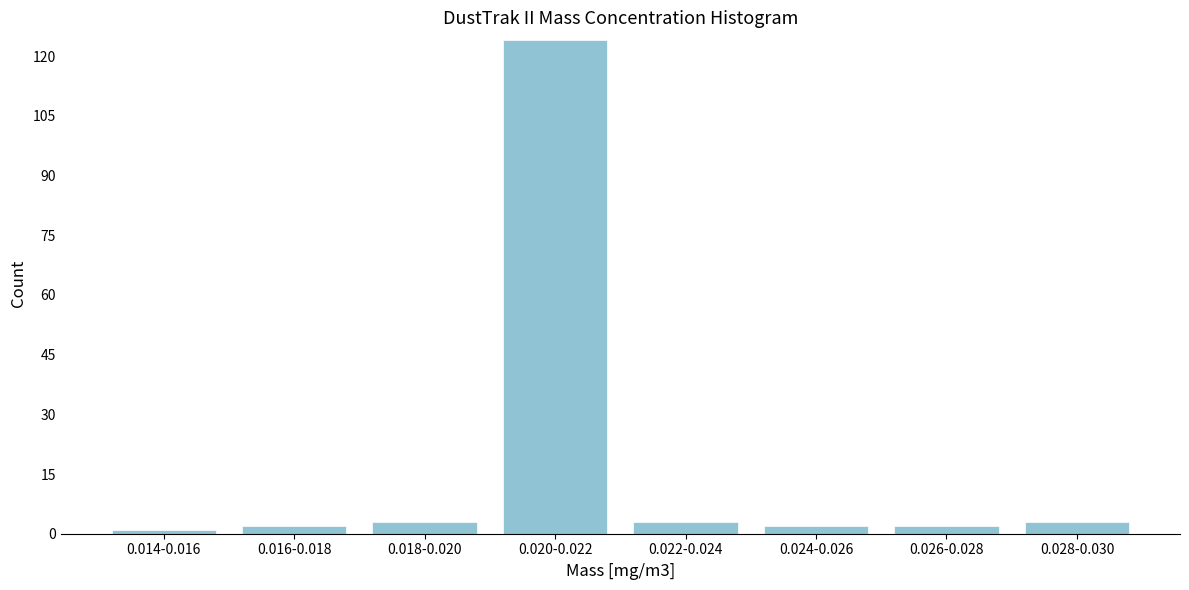

Reading left to right, list all the values displayed in this chart.

1	2	3	124	3	2	2	3